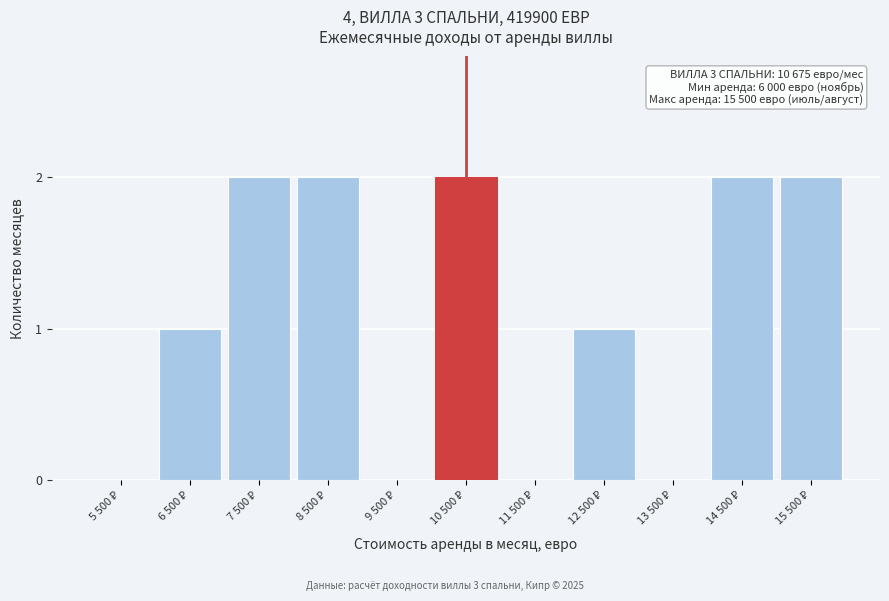

What is the sum of all values?

12